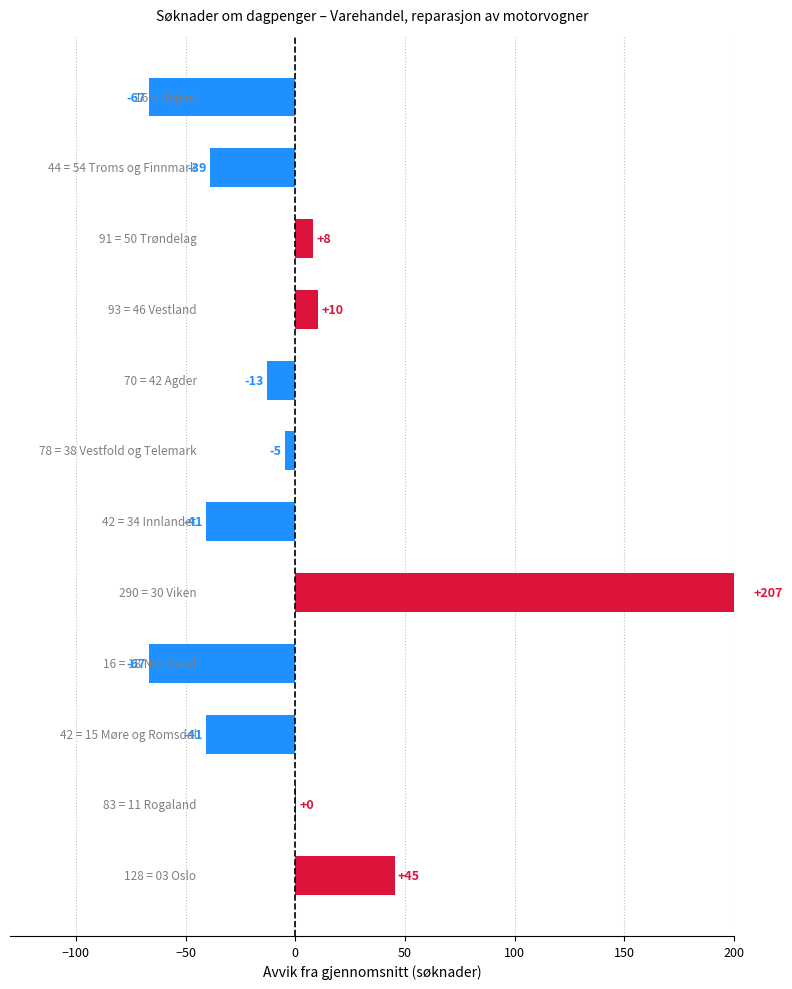

Reading left to right, extract all data points from this chart.

45.2	0.2	-40.8	-66.8	207.2	-40.8	-4.8	-12.8	10.2	8.2	-38.8	-66.8